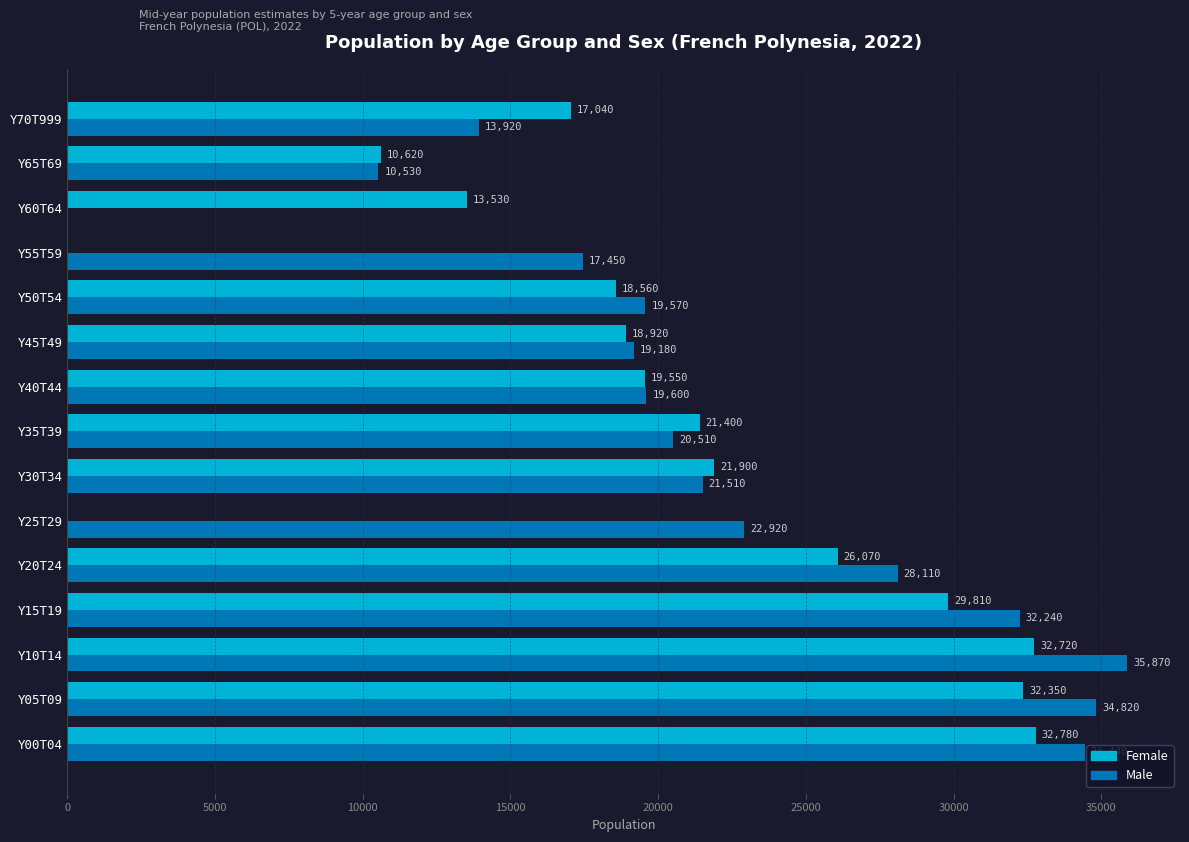

What is the greatest value displayed?

35870